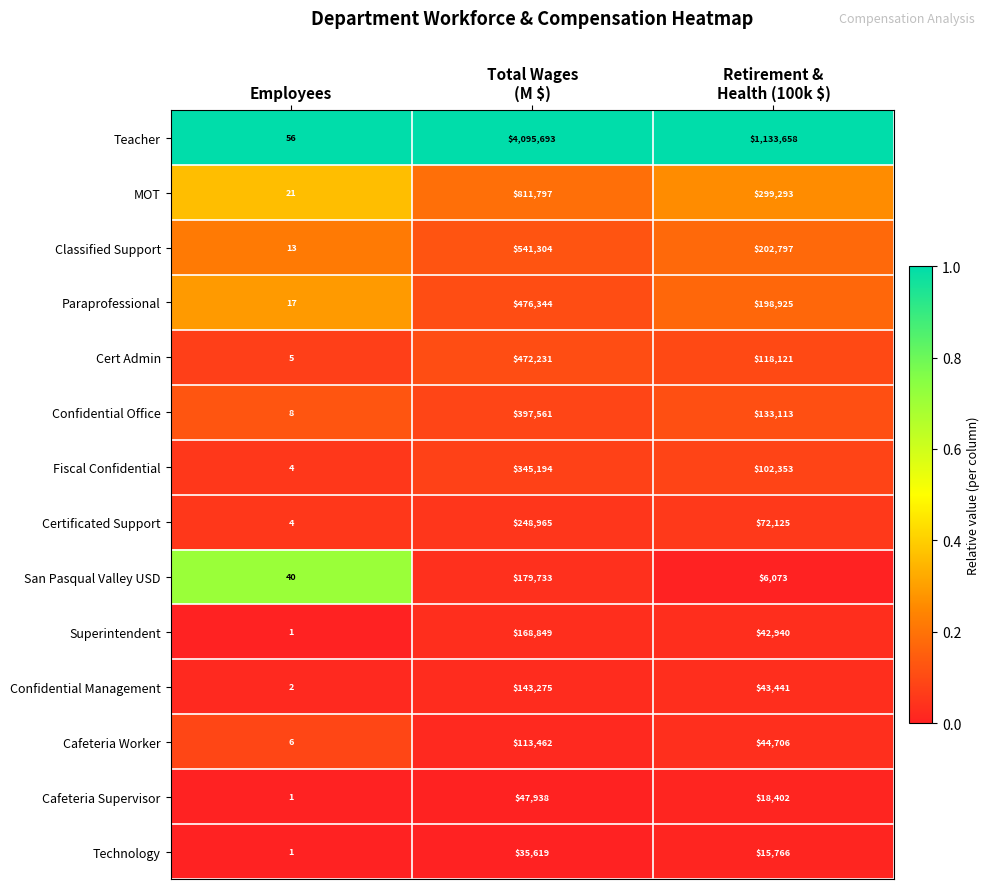

Which series has the widest spread of values?

Teacher